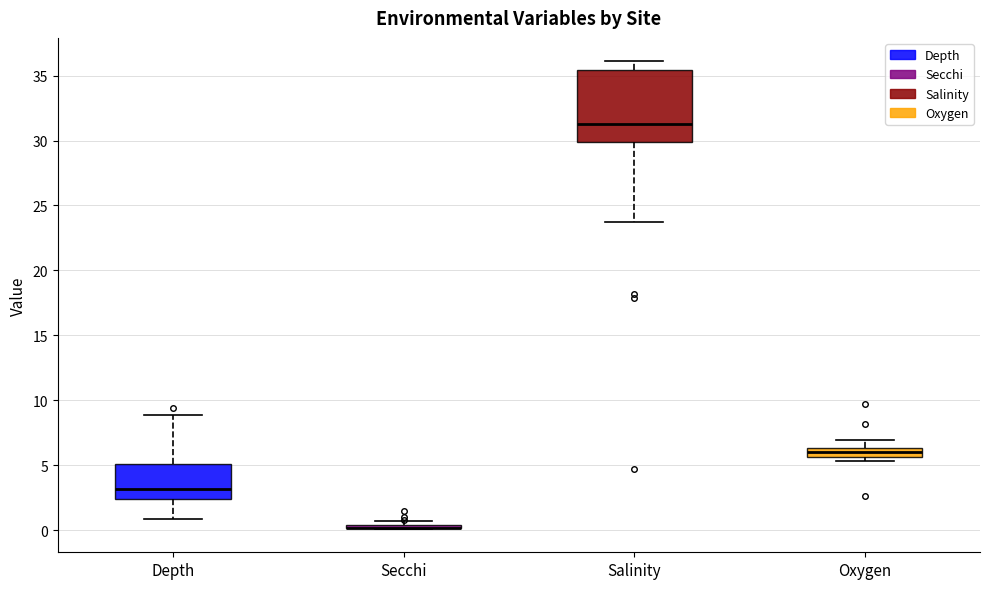

Where does the upper whisker of the box for Salinity end on the y-axis? The values are not printed on the chart, so give them approximately, as read against the axis.

36.0